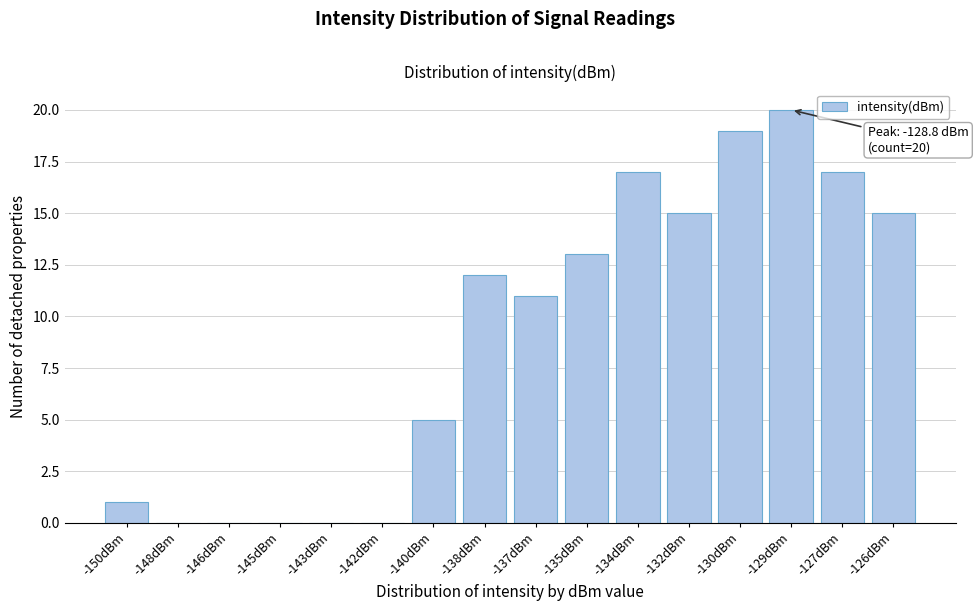

Reading left to right, what are all the values shown in this chart?

-150dBm=1	-148dBm=0	-146dBm=0	-145dBm=0	-143dBm=0	-142dBm=0	-140dBm=5	-138dBm=12	-137dBm=11	-135dBm=13	-134dBm=17	-132dBm=15	-130dBm=19	-129dBm=20	-127dBm=17	-126dBm=15